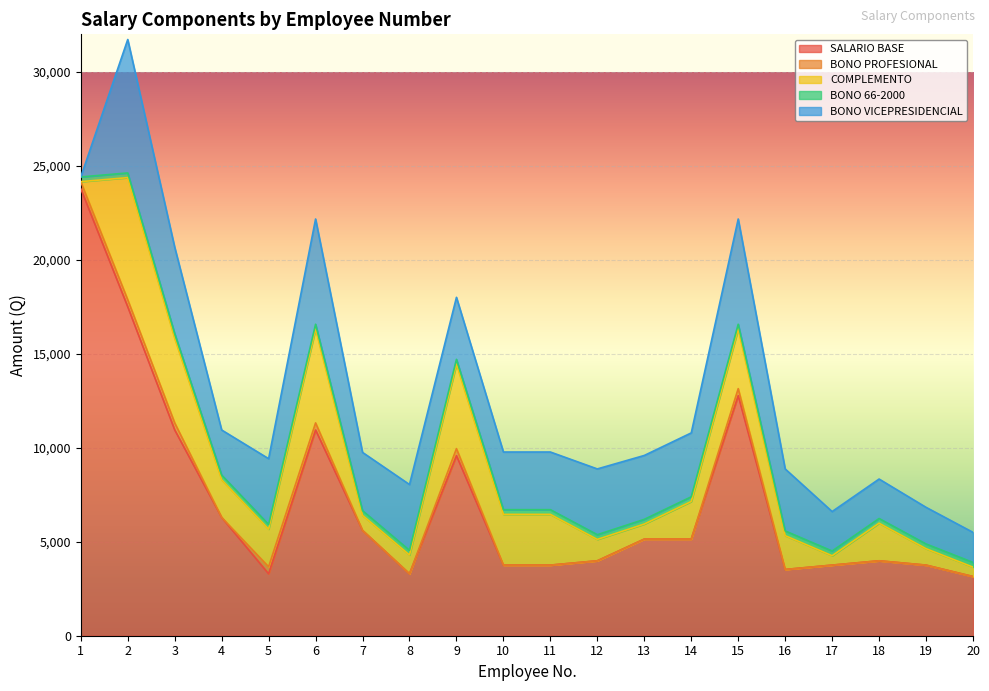

True or false: BONO VICEPRESIDENCIAL has a value of 3068 at 11.

True